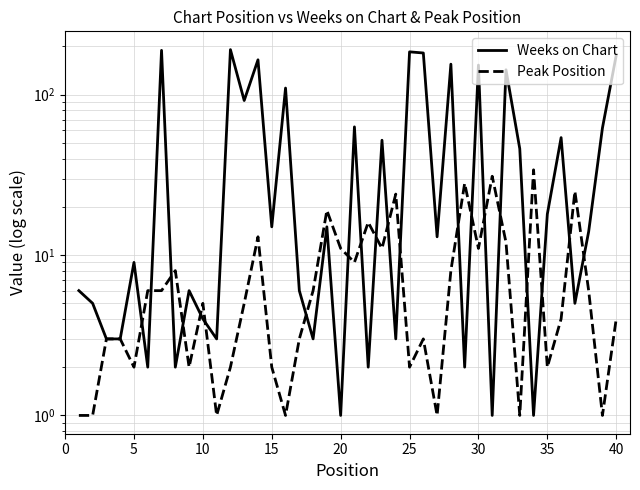

Rank the series at 33 from lowest to highest value.

Weeks on Chart, Peak Position